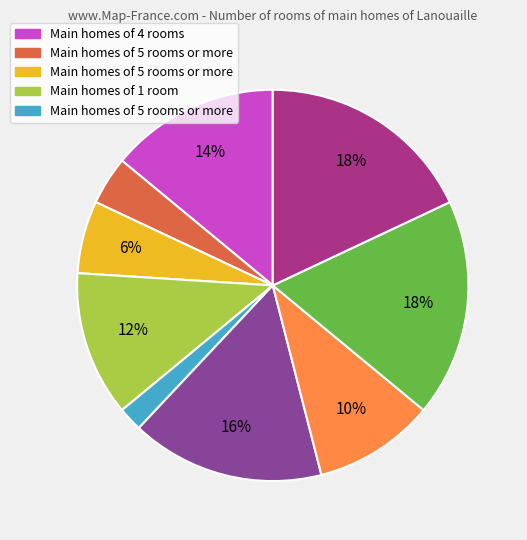

To the nearest percent, what is the difference between the largest and smallest slice percentages?

16%